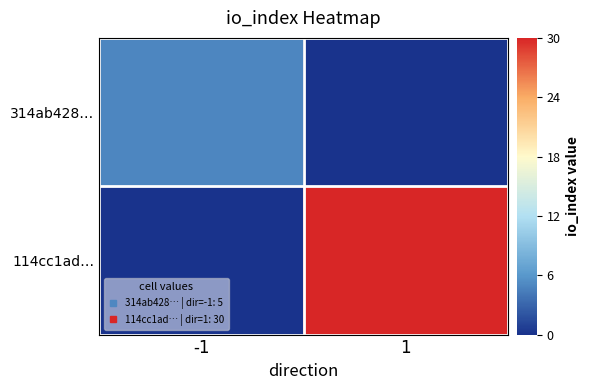

Count the number of data series in this chart.

2